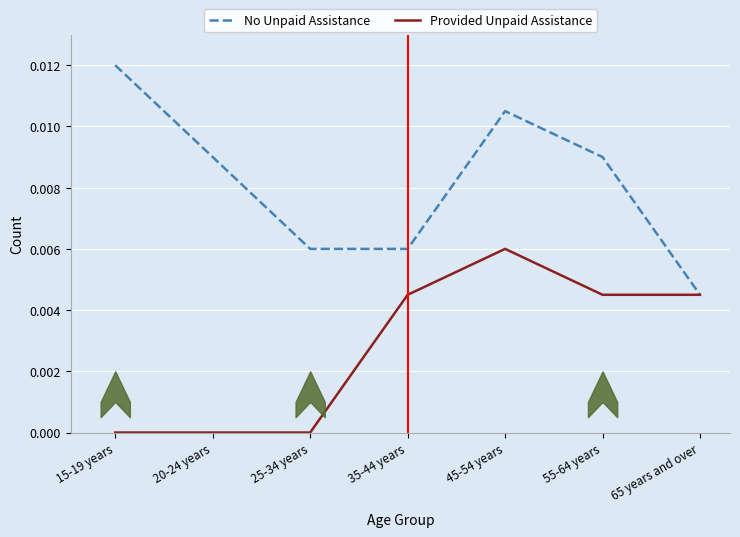

True or false: No Unpaid Assistance has more than 2 interior local peaks.

False